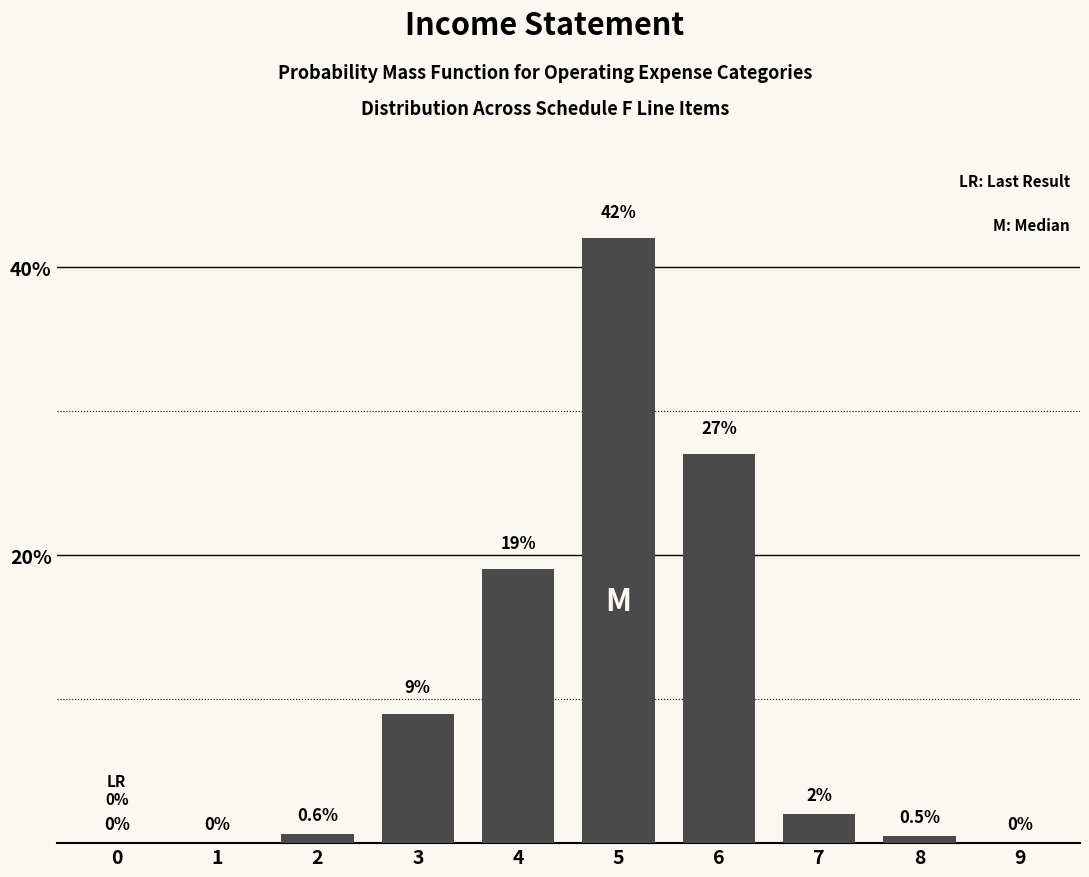

Reading right to left, transcribe all the data shown in this chart.

9=0.0	8=0.5	7=2.0	6=27.0	5=42.0	4=19.0	3=9.0	2=0.6	1=0.0	0=0.0